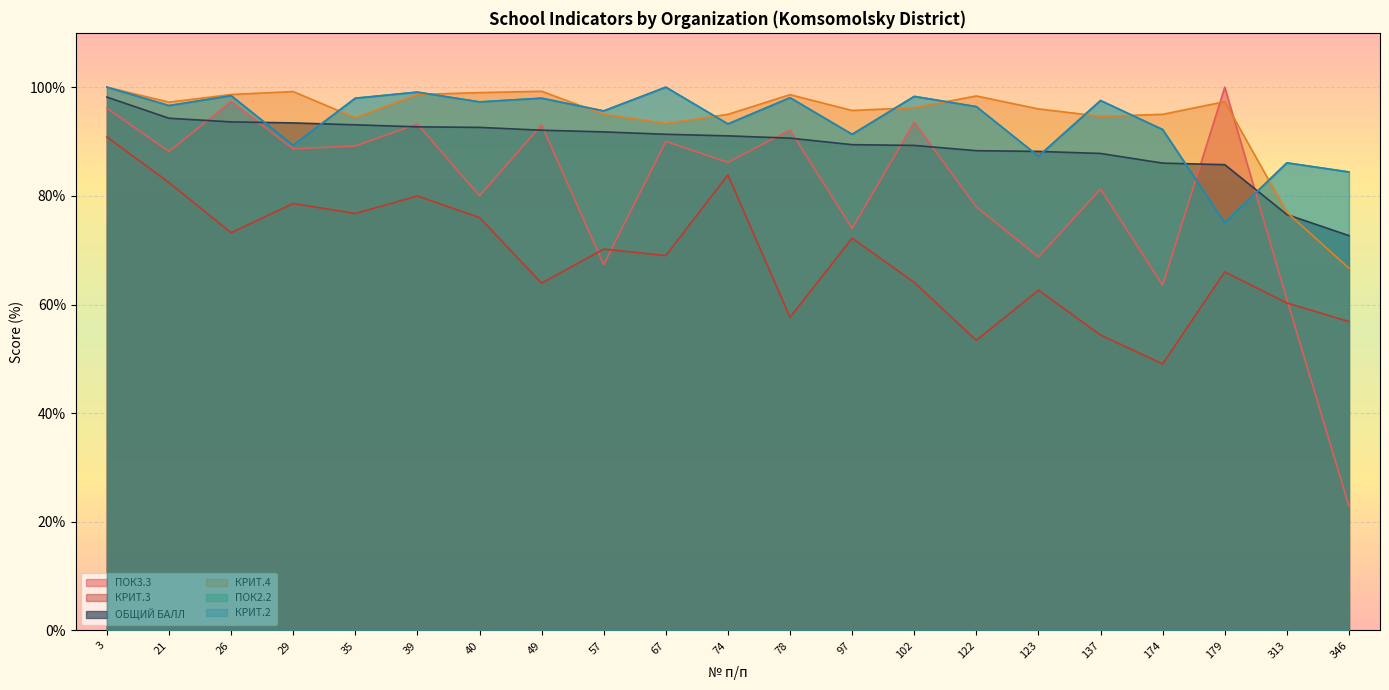

True or false: КРИТ.2 and КРИТ.3 intersect in this chart.

False